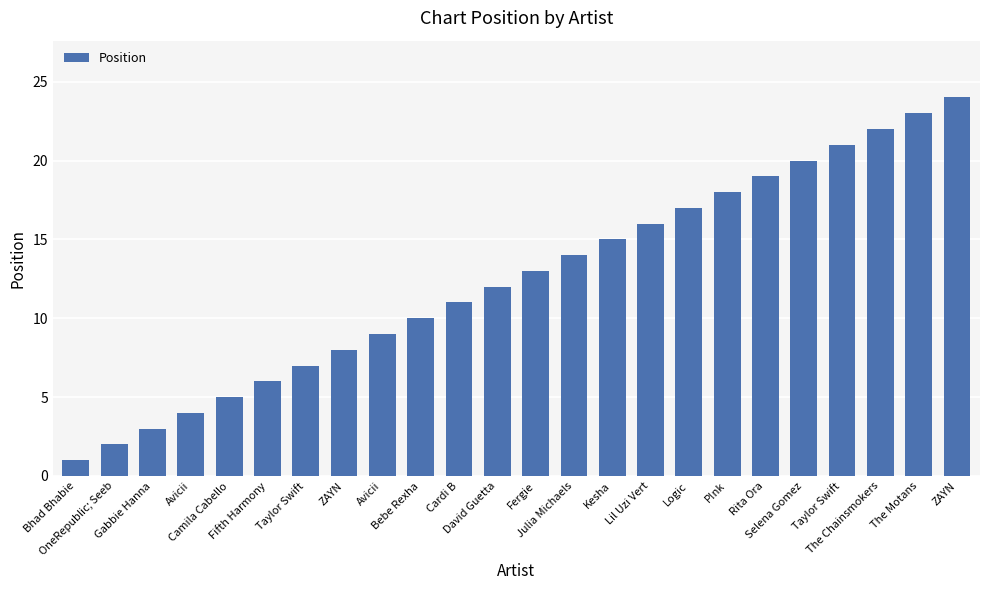

What is the sum of the values at Lil Uzi Vert and Fergie?

29